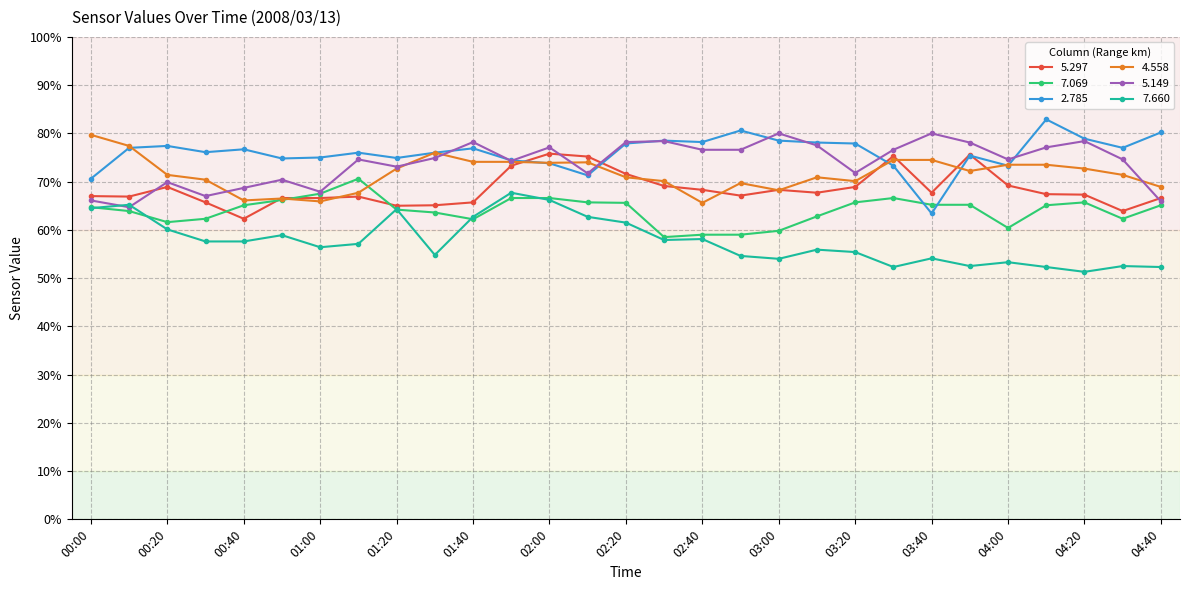

True or false: 5.149 has more than 2 interior local peaks.

True